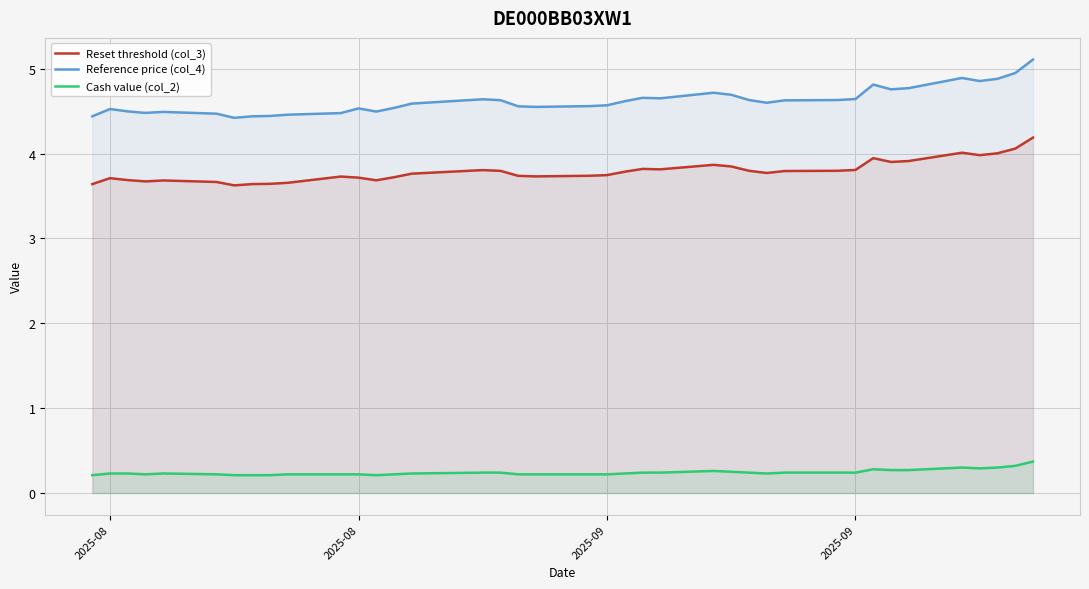

What is the difference between the maximum and minimum values in the Reset threshold (col_3) series?

0.6